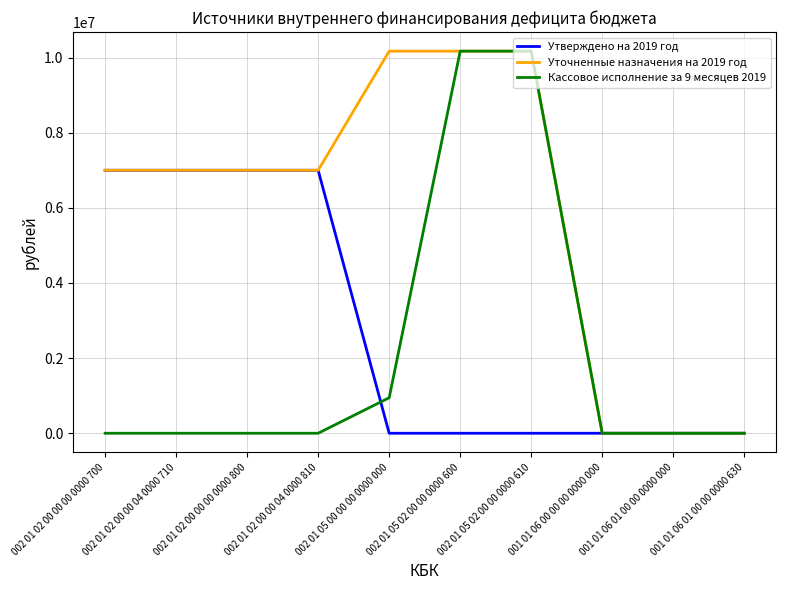

What is the maximum value for Кассовое исполнение за 9 месяцев 2019?

10170357.9